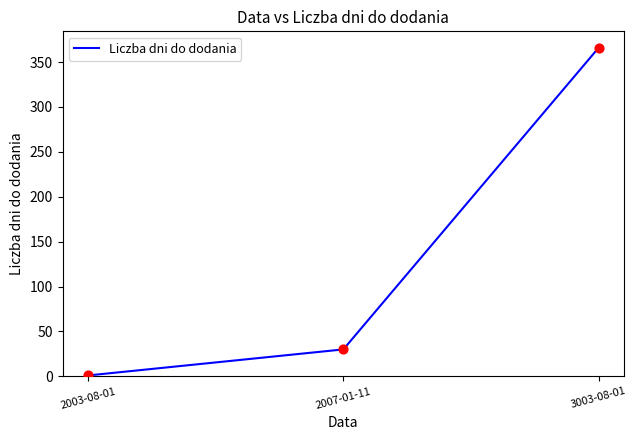

Between 2003-08-01 and 2007-01-11, which is larger?

2007-01-11